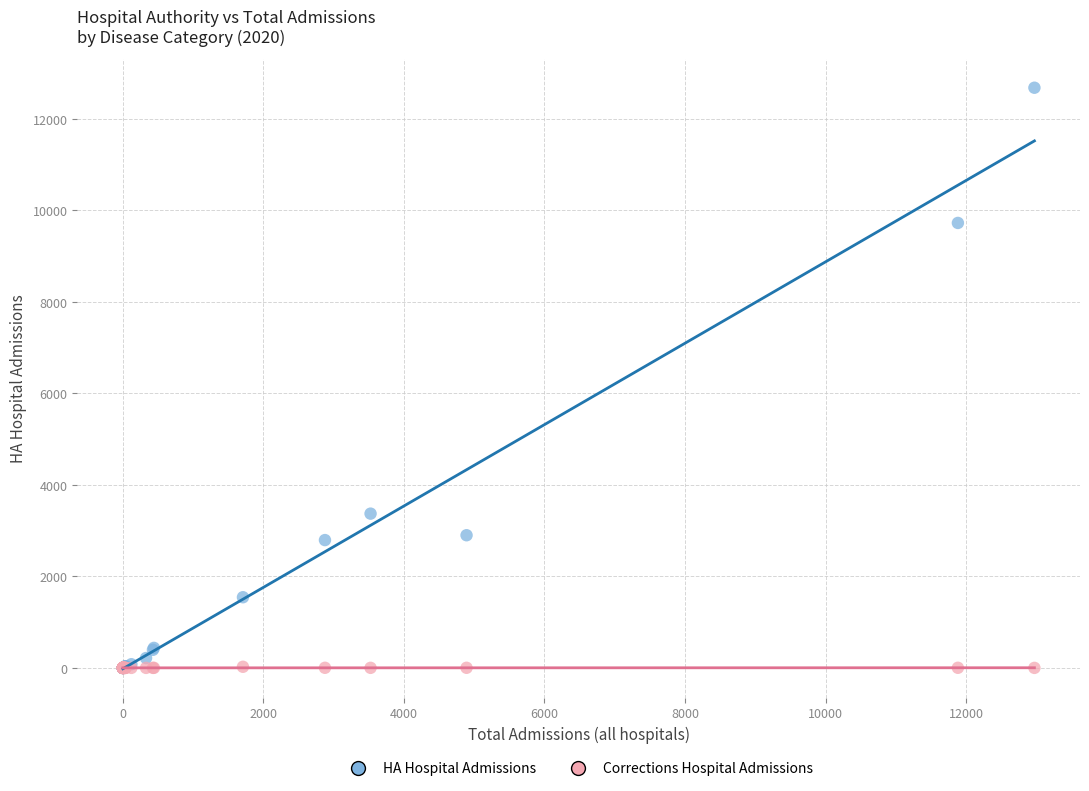

Across all series, what Y value is closest to 6339?

3371